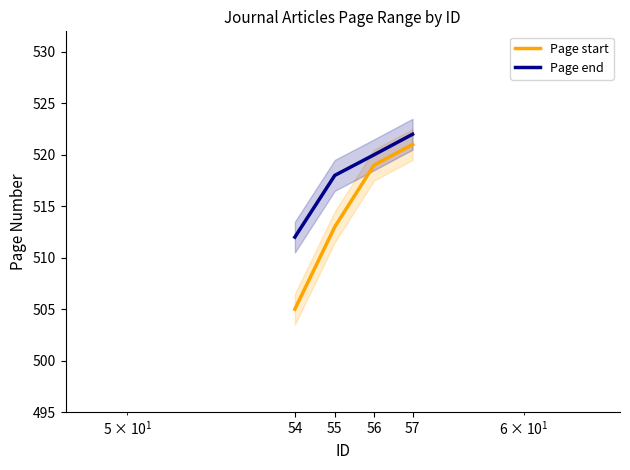

True or false: Page start has a value of 689 at 56.

False